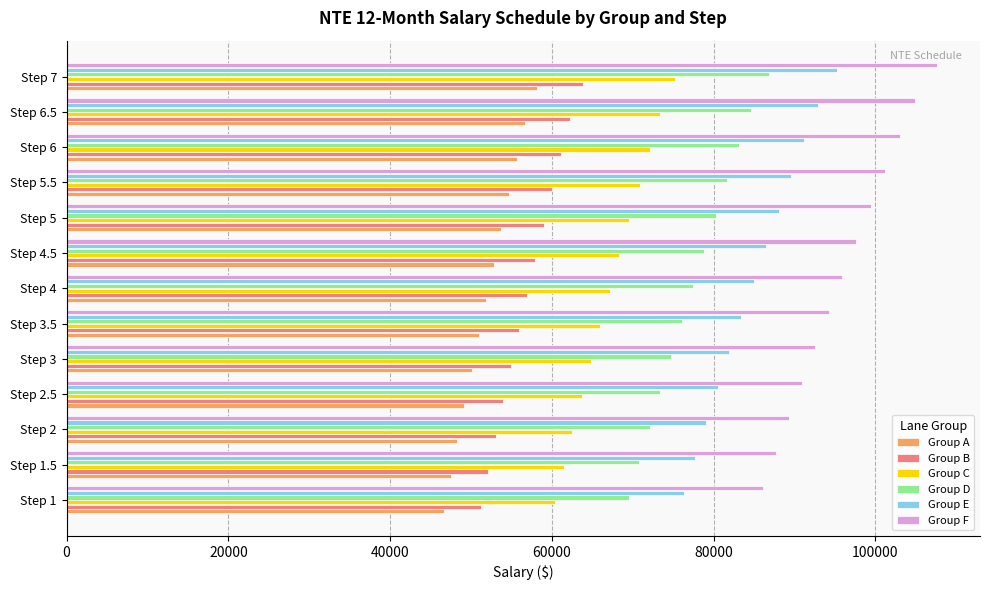

List the series in order of their peak value, highest first.

Group F, Group E, Group D, Group C, Group B, Group A